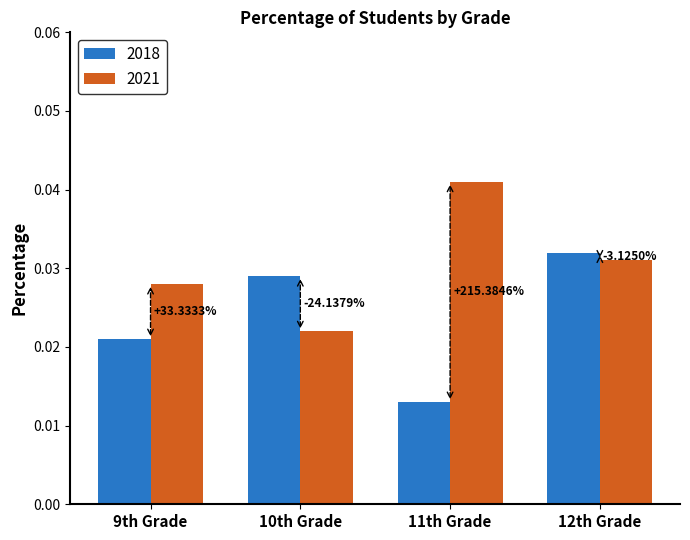

List the series in order of their overall mean, highest first.

2021, 2018